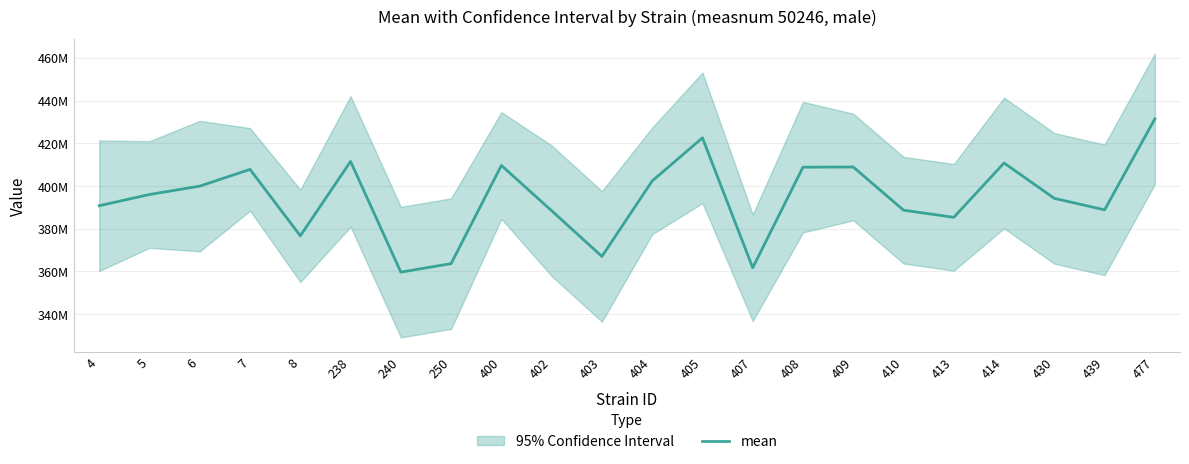

How many lines are shown in the chart?

1